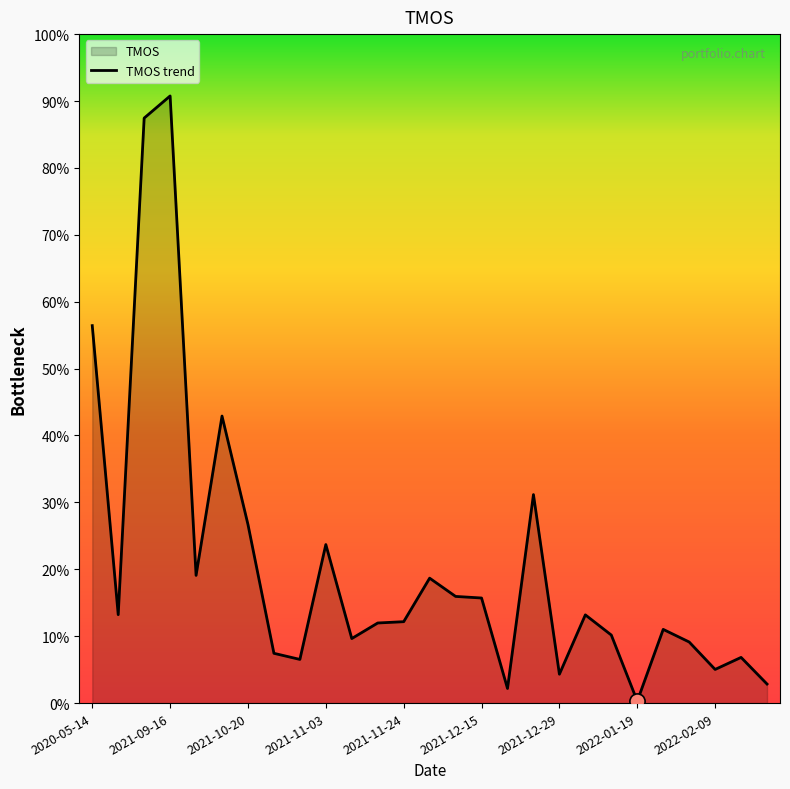

Which has a higher value, 2021-12-15 or 2022-01-12?

2021-12-15